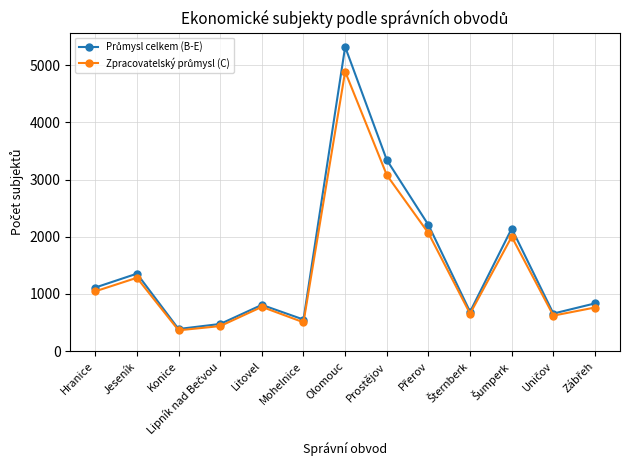

At which category is the sum across all series the highest?

Olomouc